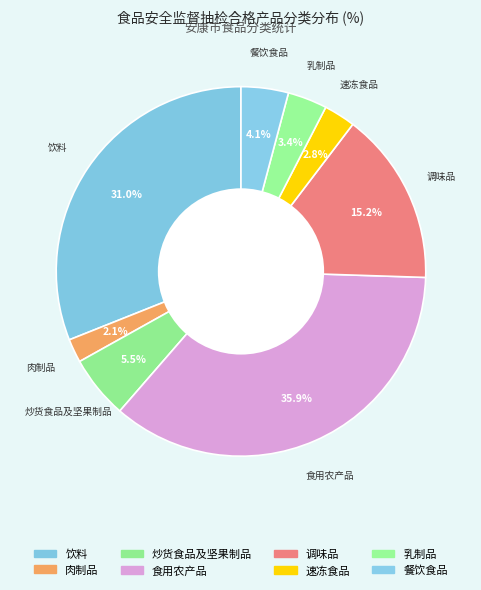

To the nearest percent, what is the difference between the largest and smallest slice percentages?

34%